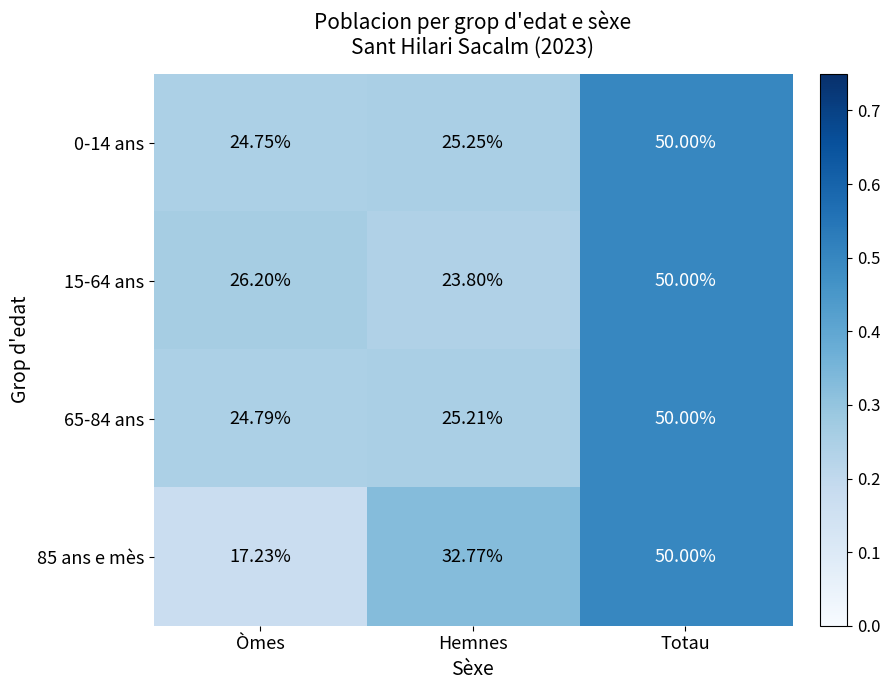

Rank the categories by 85 ans e mès value from lowest to highest.

Òmes, Hemnes, Totau